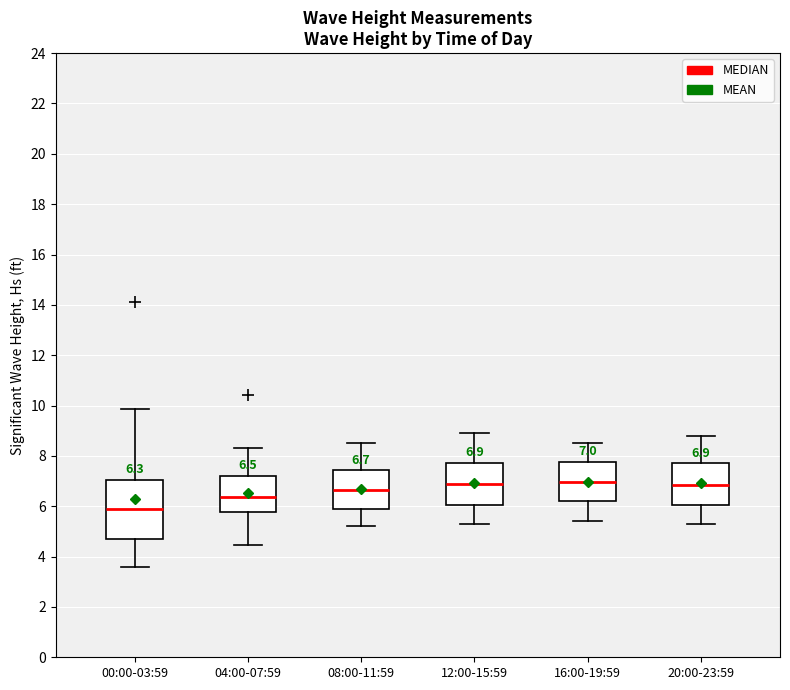

Comparing the boxes themselves (not the whiskers), which one is the tallest?

00:00-03:59